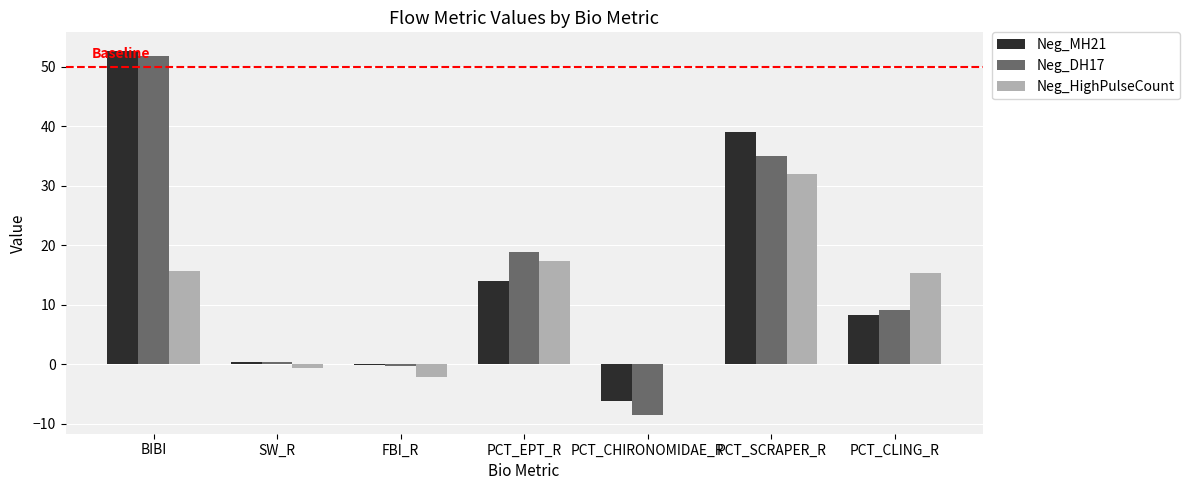

What is the sum of the Neg_MH21 values at BIBI and PCT_SCRAPER_R?

91.9